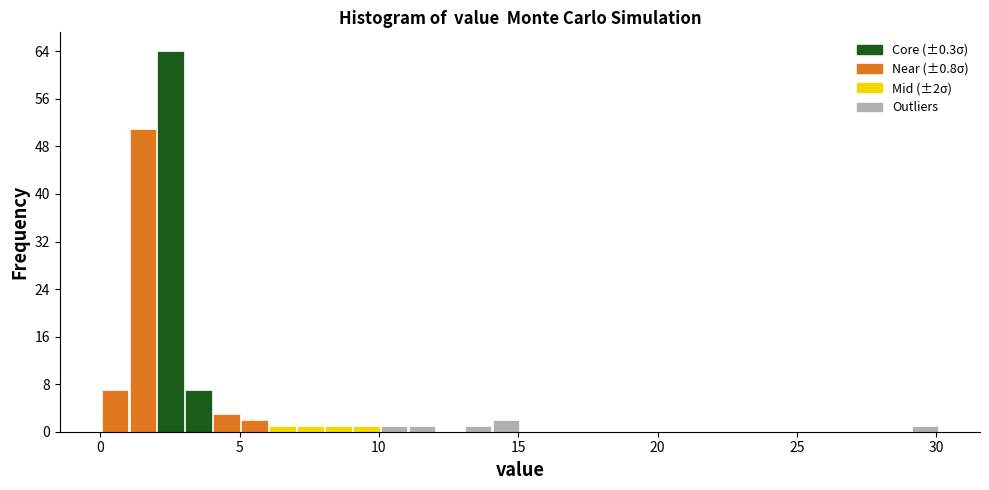

Read against the x-axis, roughly where is the centre of the tallest bar?

2.5